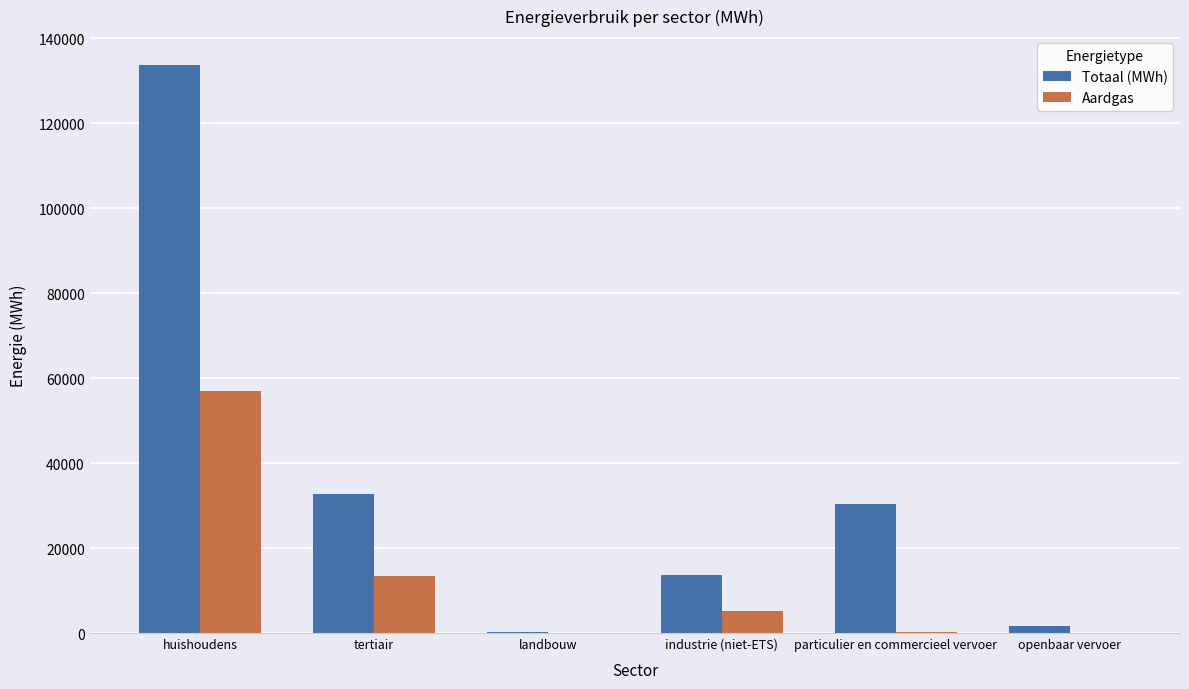

Which series has the largest total across all categories?

Totaal (MWh)